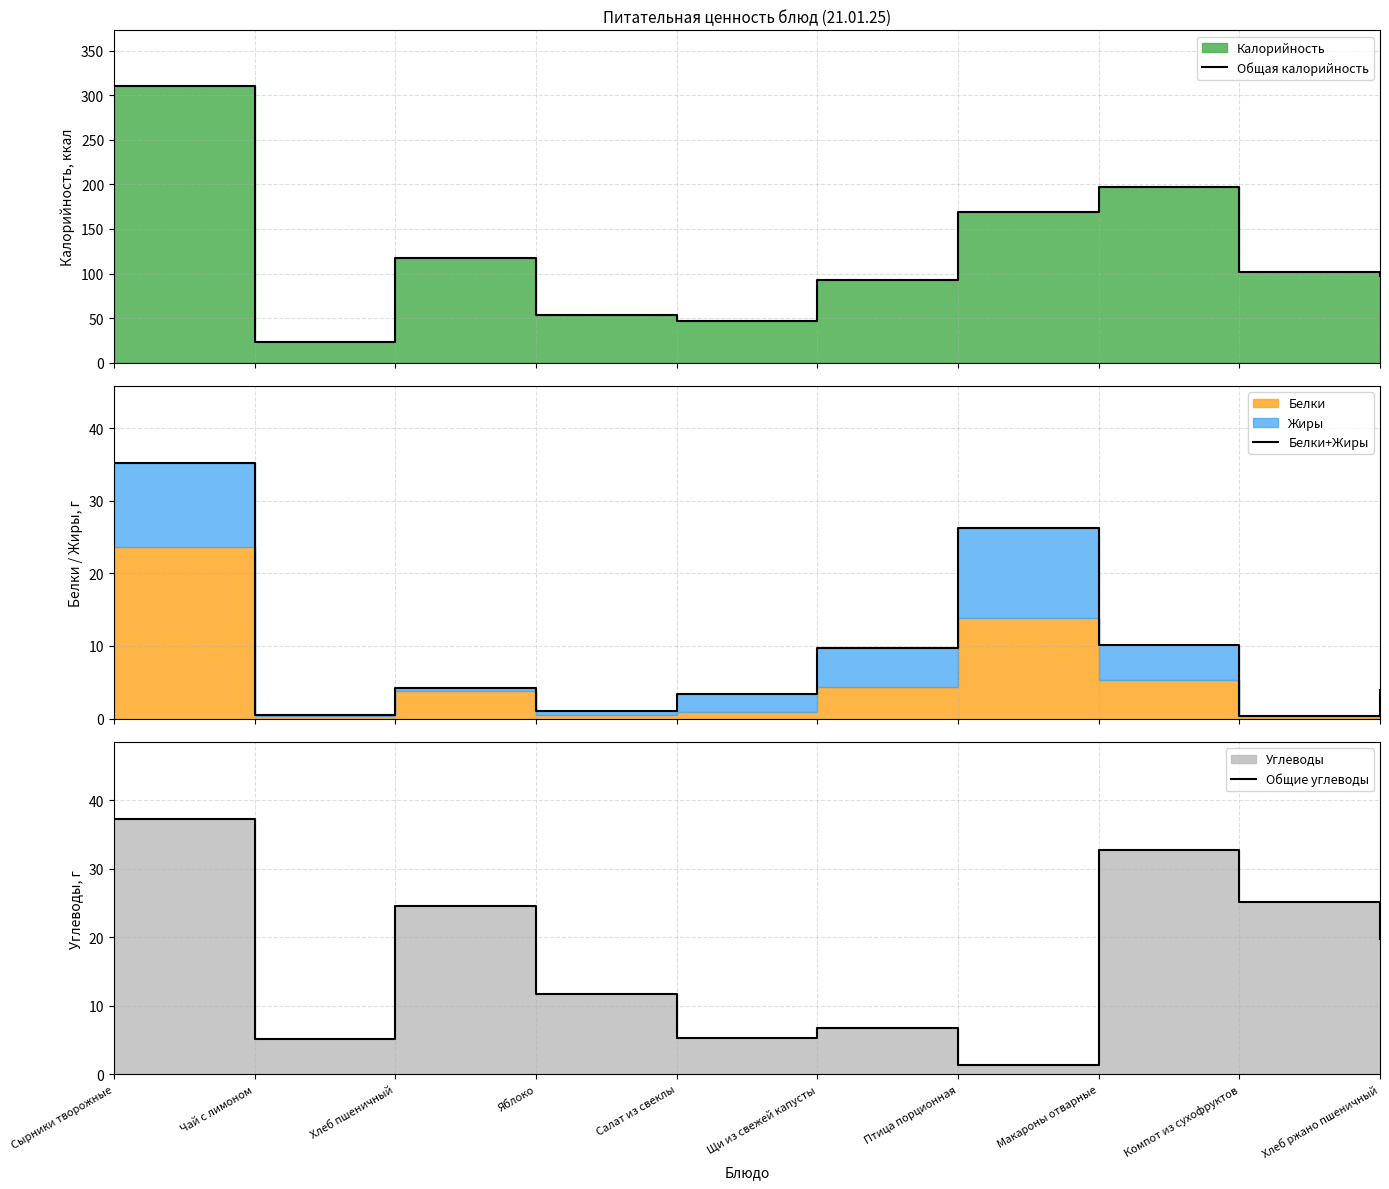

What position from the left is Чай с лимоном?

2